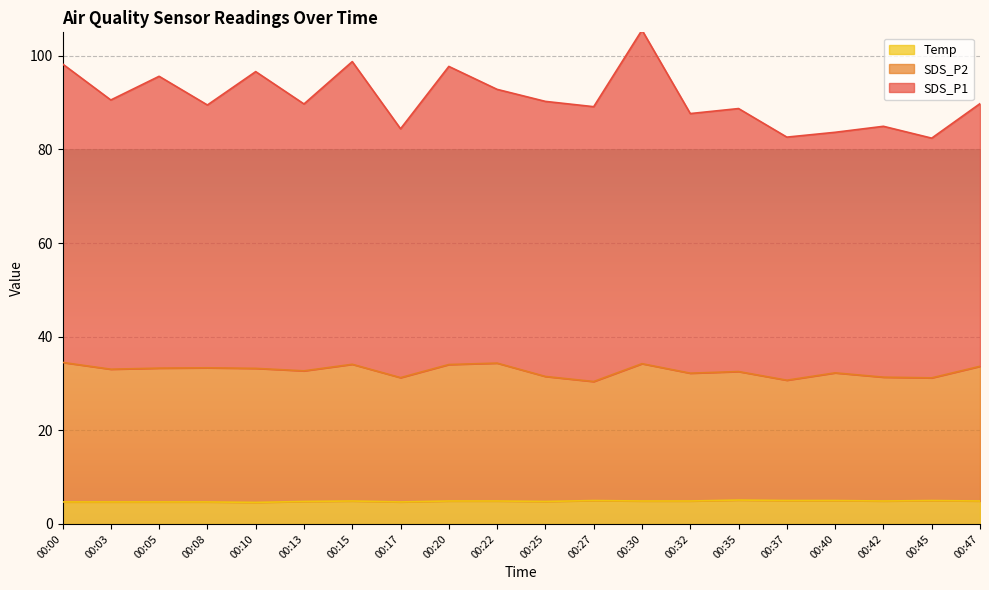

Is the value of SDS_P1 at 00:10 greater than the value of Temp at 00:03?

Yes